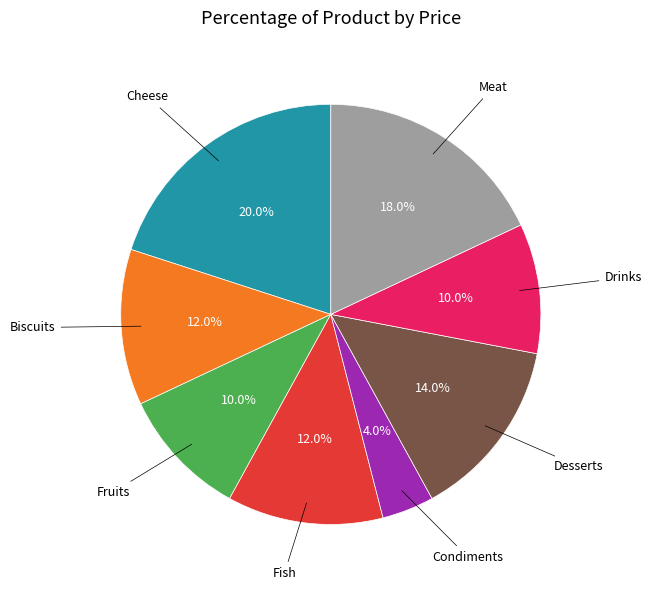

How many slices are in this pie chart?

8